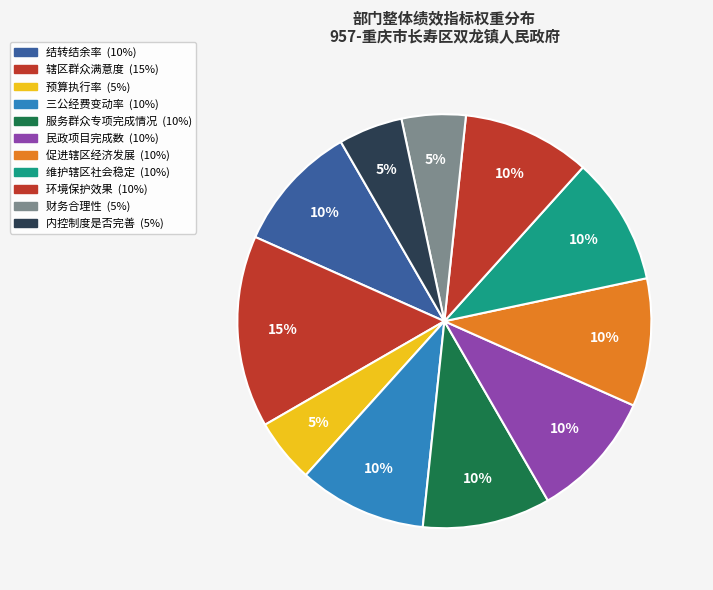

To the nearest percent, what portion does 服务群众专项完成情况 represent?

10%